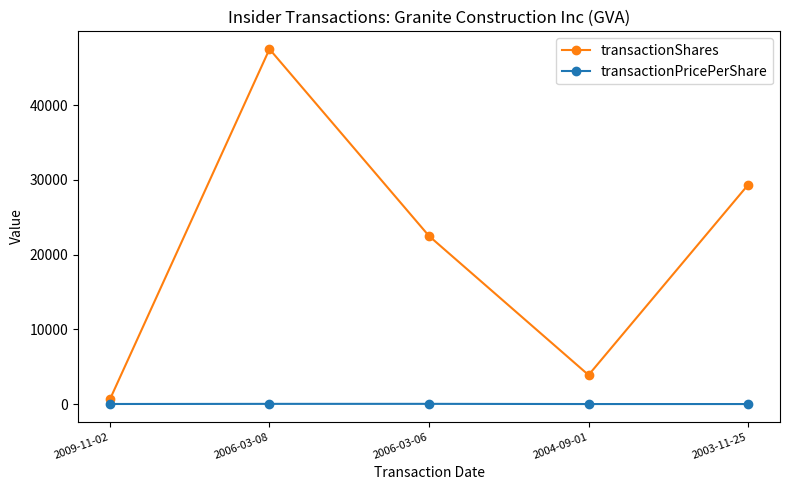

True or false: transactionShares and transactionPricePerShare intersect in this chart.

False